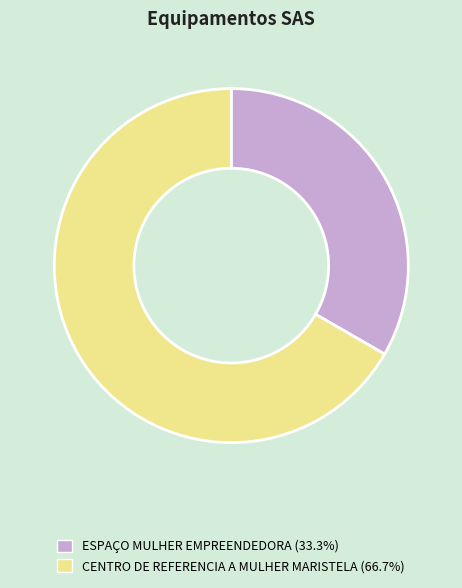

Combined, do CENTRO DE REFERENCIA A MULHER MARISTELA (66.7%) and ESPAÇO MULHER EMPREENDEDORA (33.3%) account for over 50%?

Yes